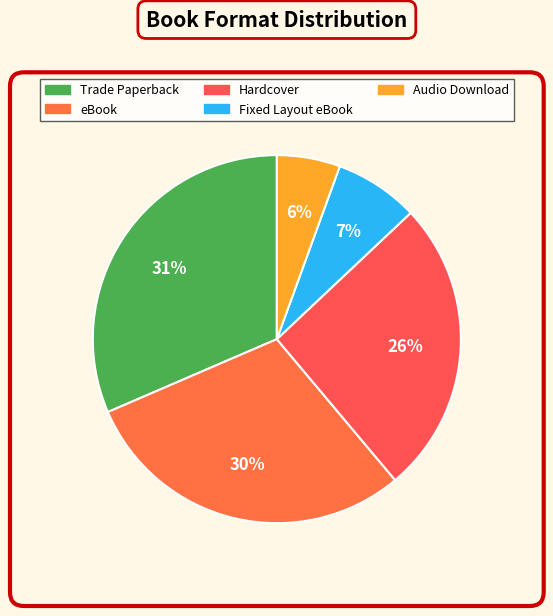

Approximately how many times larger is the value at Fixed Layout eBook compared to Audio Download?

1.3